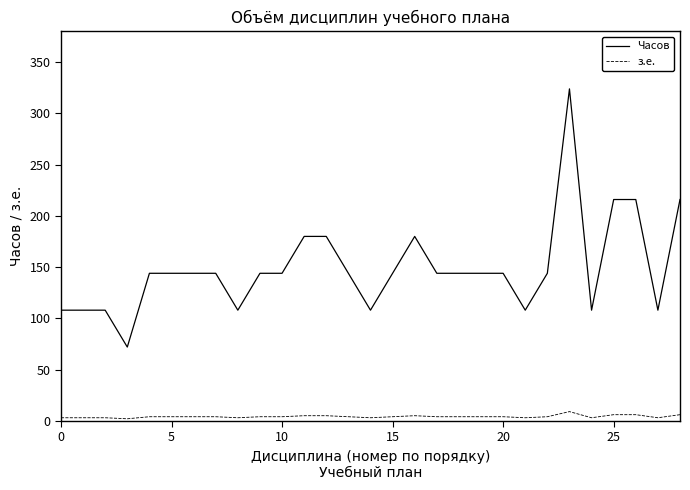

True or false: Часов and з.е. intersect in this chart.

False